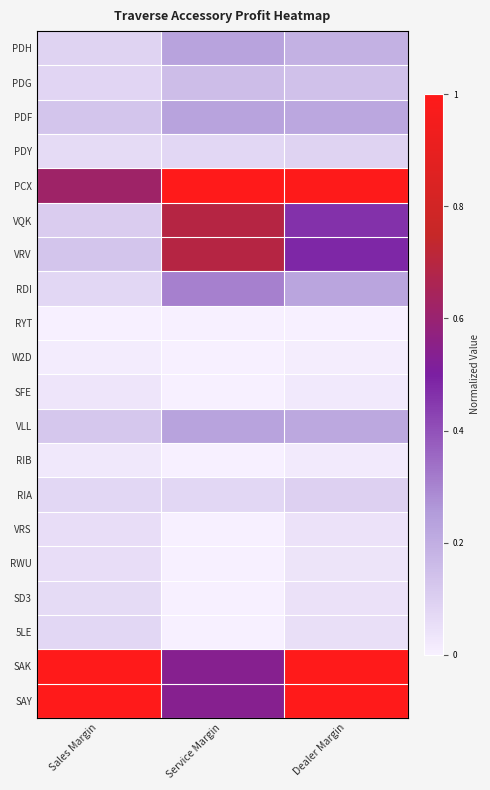

Reading left to right, transcribe all the data shown in this chart.

PDH: Sales Margin=0.1	Service Margin=0.2	Dealer Margin=0.2
PDG: Sales Margin=0.1	Service Margin=0.2	Dealer Margin=0.1
PDF: Sales Margin=0.1	Service Margin=0.2	Dealer Margin=0.2
PDY: Sales Margin=0.1	Service Margin=0.1	Dealer Margin=0.1
PCX: Sales Margin=0.6	Service Margin=1.0	Dealer Margin=1.0
VQK: Sales Margin=0.1	Service Margin=0.7	Dealer Margin=0.5
VRV: Sales Margin=0.1	Service Margin=0.7	Dealer Margin=0.5
RDI: Sales Margin=0.1	Service Margin=0.3	Dealer Margin=0.2
RYT: Sales Margin=0.0	Service Margin=0.0	Dealer Margin=0.0
W2D: Sales Margin=0.0	Service Margin=0.0	Dealer Margin=0.0
SFE: Sales Margin=0.0	Service Margin=0.0	Dealer Margin=0.0
VLL: Sales Margin=0.1	Service Margin=0.2	Dealer Margin=0.2
RIB: Sales Margin=0.0	Service Margin=0.0	Dealer Margin=0.0
RIA: Sales Margin=0.1	Service Margin=0.1	Dealer Margin=0.1
VRS: Sales Margin=0.1	Service Margin=0.0	Dealer Margin=0.0
RWU: Sales Margin=0.1	Service Margin=0.0	Dealer Margin=0.0
SD3: Sales Margin=0.1	Service Margin=0.0	Dealer Margin=0.0
5LE: Sales Margin=0.1	Service Margin=0.0	Dealer Margin=0.1
SAK: Sales Margin=1.0	Service Margin=0.5	Dealer Margin=1.0
SAY: Sales Margin=1.0	Service Margin=0.5	Dealer Margin=1.0